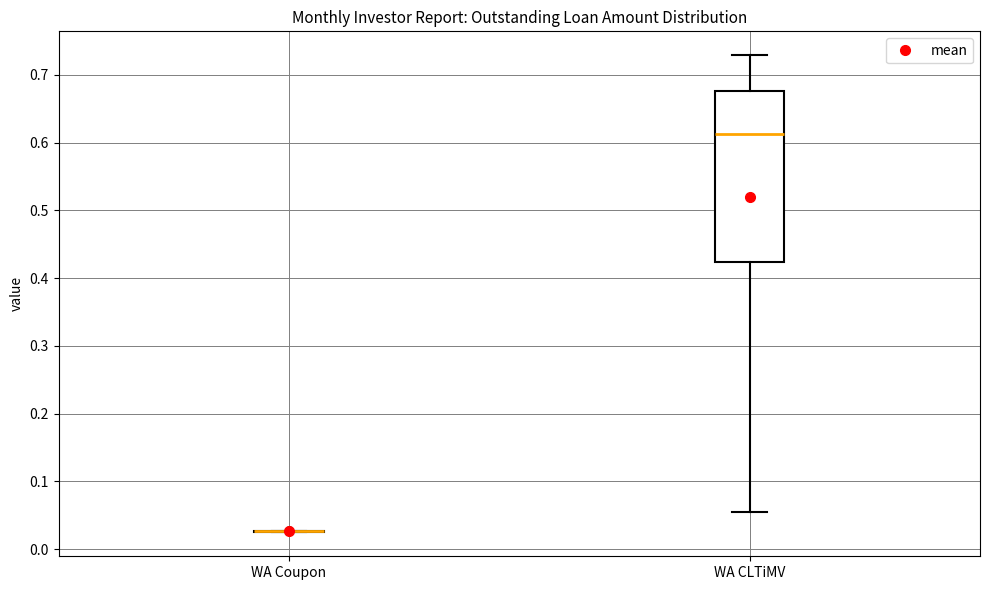

Comparing the boxes themselves (not the whiskers), which one is the tallest?

WA CLTiMV